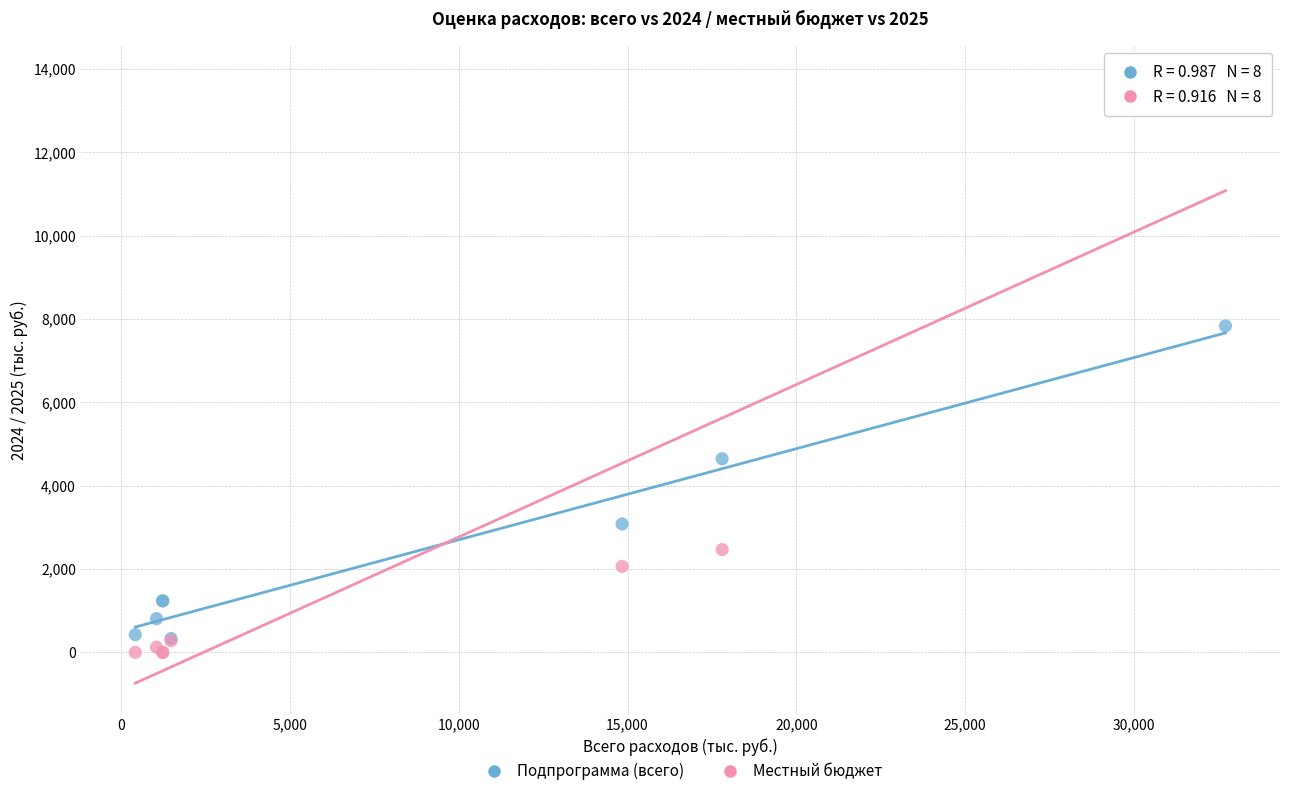

Which series has the largest Y range (max minus min)?

Местный бюджет